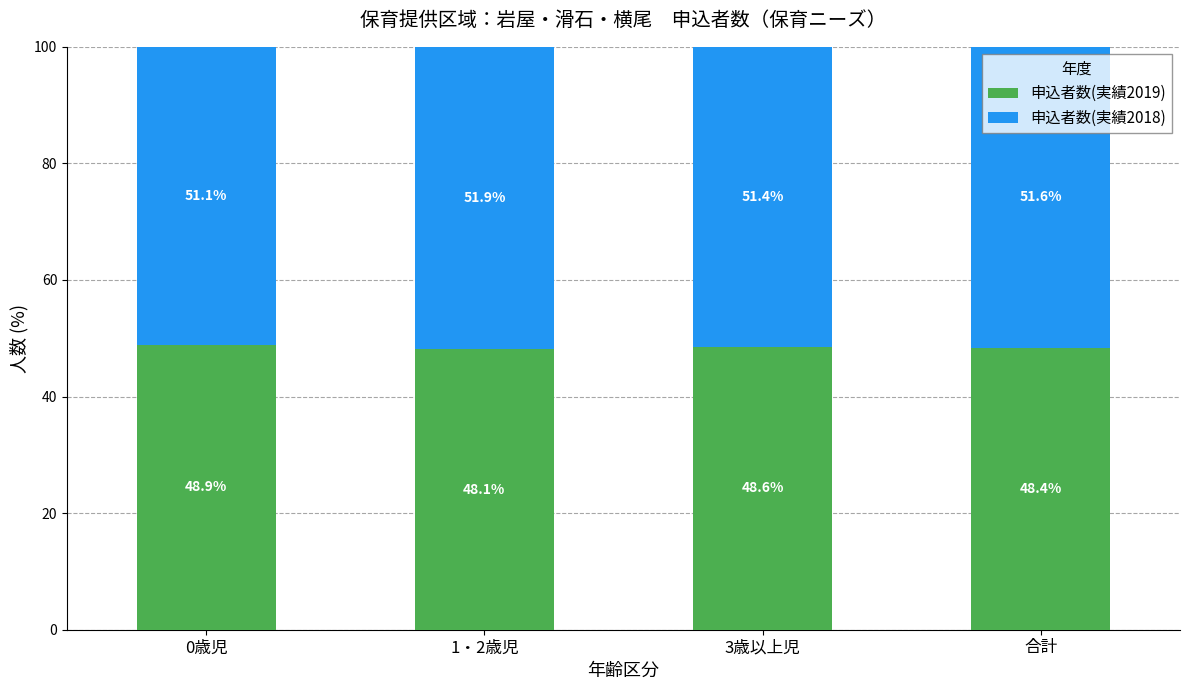

Reading left to right, what are the values for 申込者数(実績2019)?

48.9	48.1	48.6	48.4